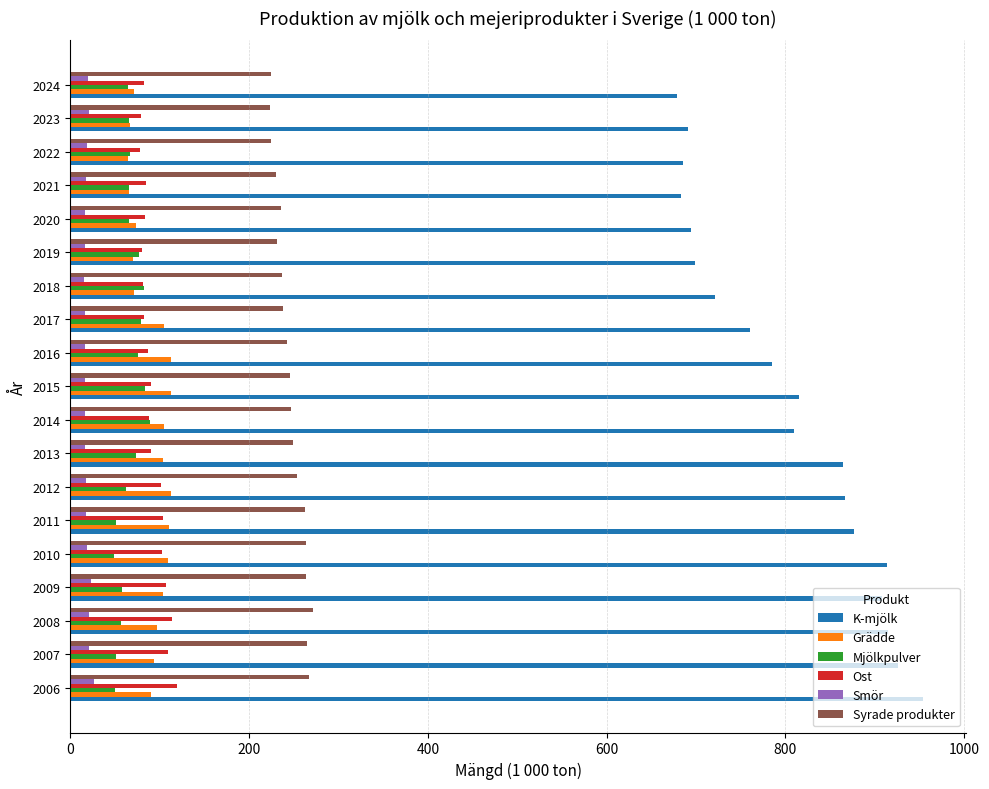

What is the lowest value of the Ost series?

78.5